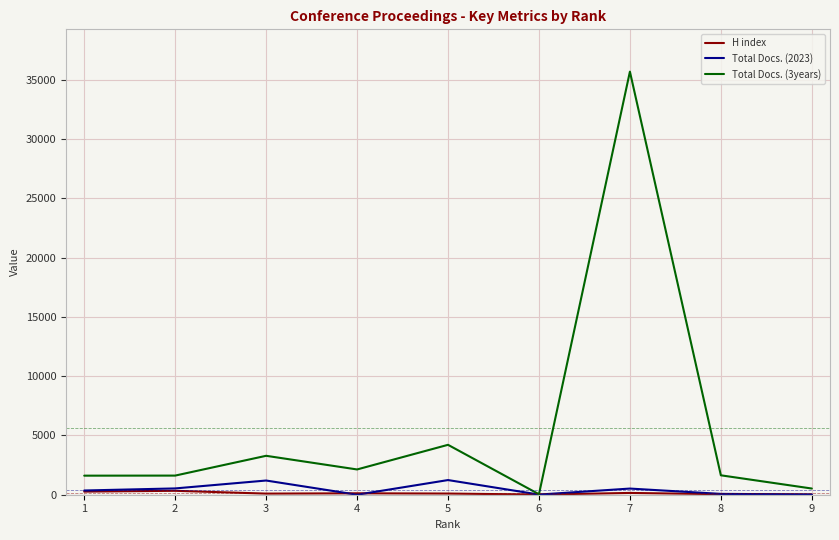

Which series has the largest total across all categories?

Total Docs. (3years)